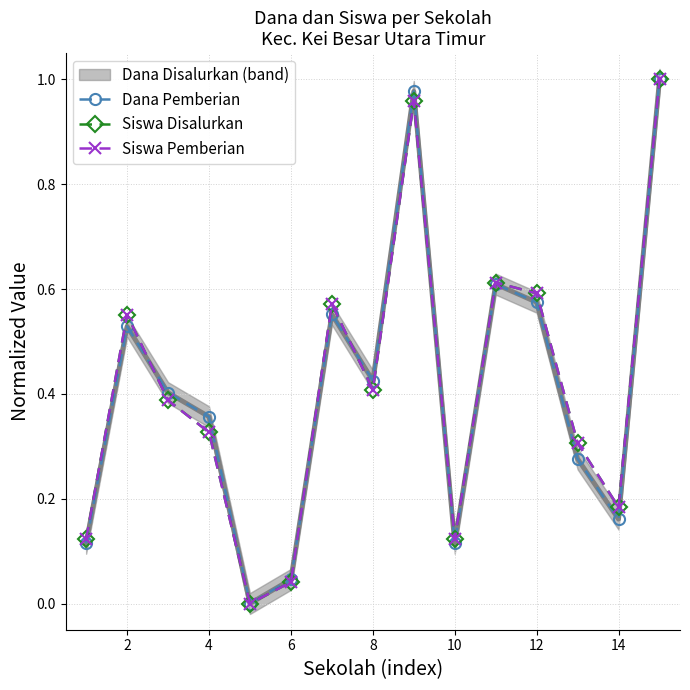

The value of Dana Pemberian at 8 is -0.6. True or false?

False